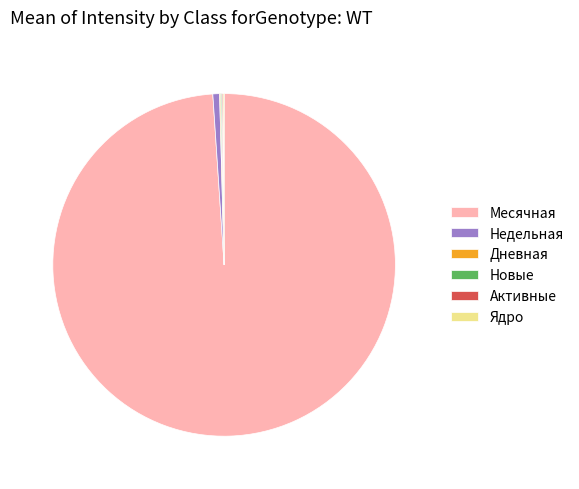

Does any single category account for the majority?

Yes